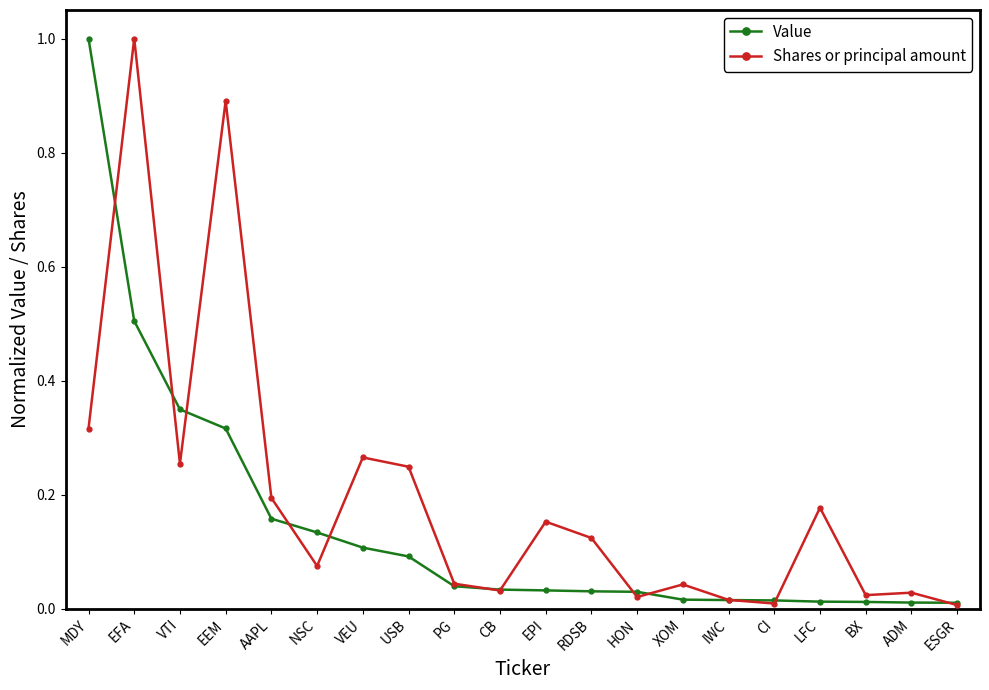

True or false: Value and Shares or principal amount intersect in this chart.

True